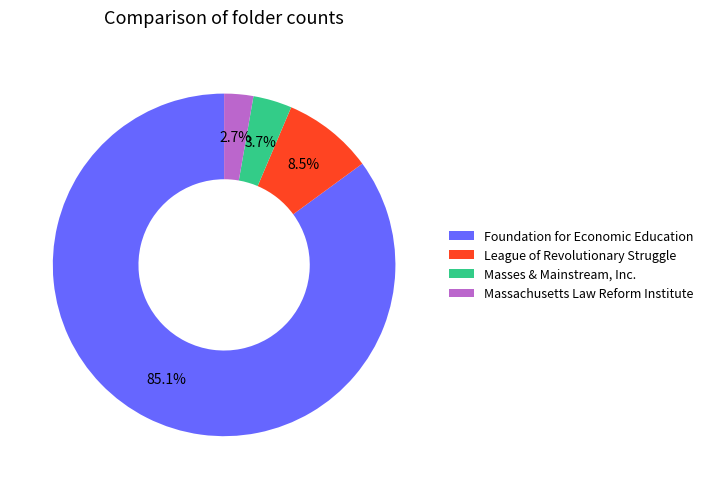

To the nearest percent, what portion does Massachusetts Law Reform Institute represent?

3%